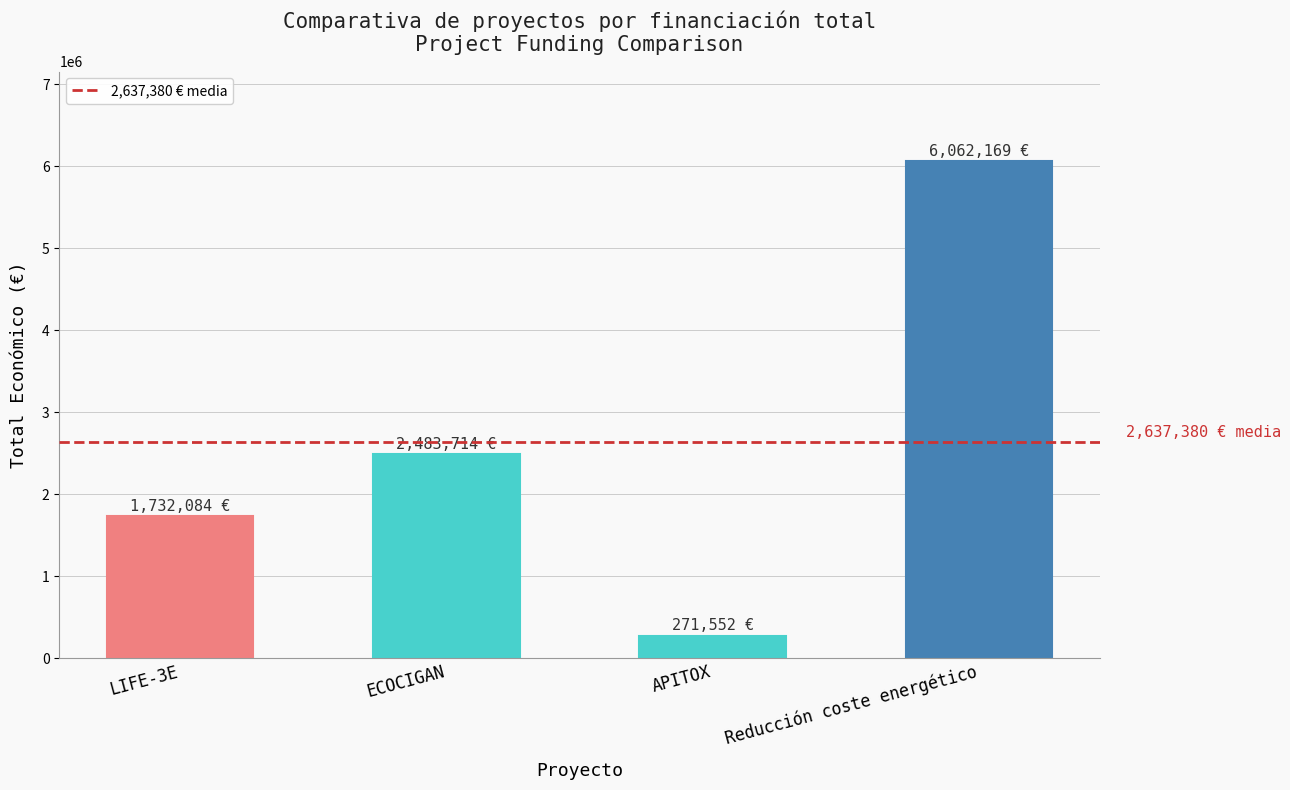

What is the label of the 4th bar from the right?

LIFE-3E